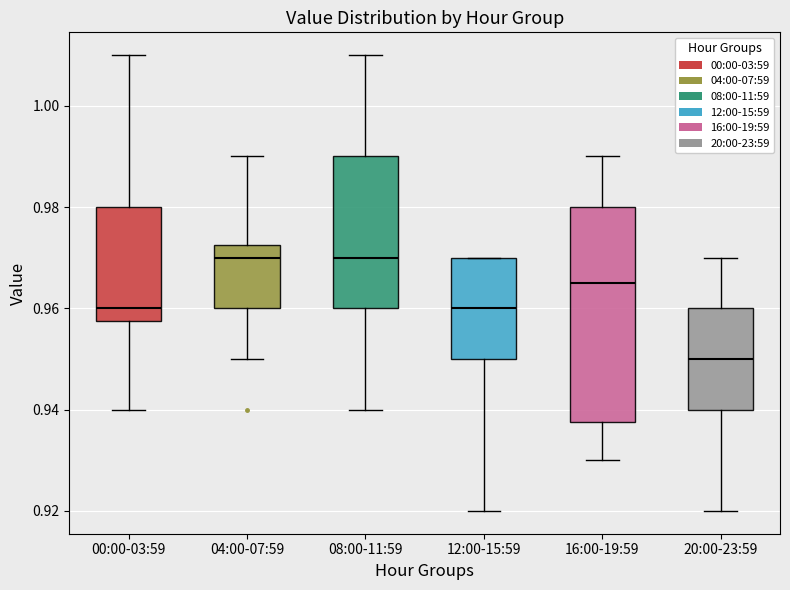

Reading left to right, transcribe this box plot: for each box, give where its median line is, the range the box spans, and where its two whiskers end, as read against the y-axis. The values are not printed on the chart, so give them approximately, as read against the axis.

00:00-03:59: median 0.960, box 0.958 to 0.980, whiskers 0.940 to 1.010
04:00-07:59: median 0.970, box 0.960 to 0.972, whiskers 0.950 to 0.990
08:00-11:59: median 0.970, box 0.960 to 0.990, whiskers 0.940 to 1.010
12:00-15:59: median 0.960, box 0.950 to 0.970, whiskers 0.920 to 0.970
16:00-19:59: median 0.966, box 0.938 to 0.980, whiskers 0.930 to 0.990
20:00-23:59: median 0.950, box 0.940 to 0.960, whiskers 0.920 to 0.970